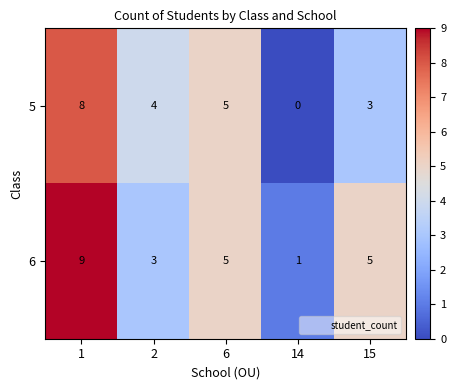

At 1, list the series in order from largest to smallest.

6, 5